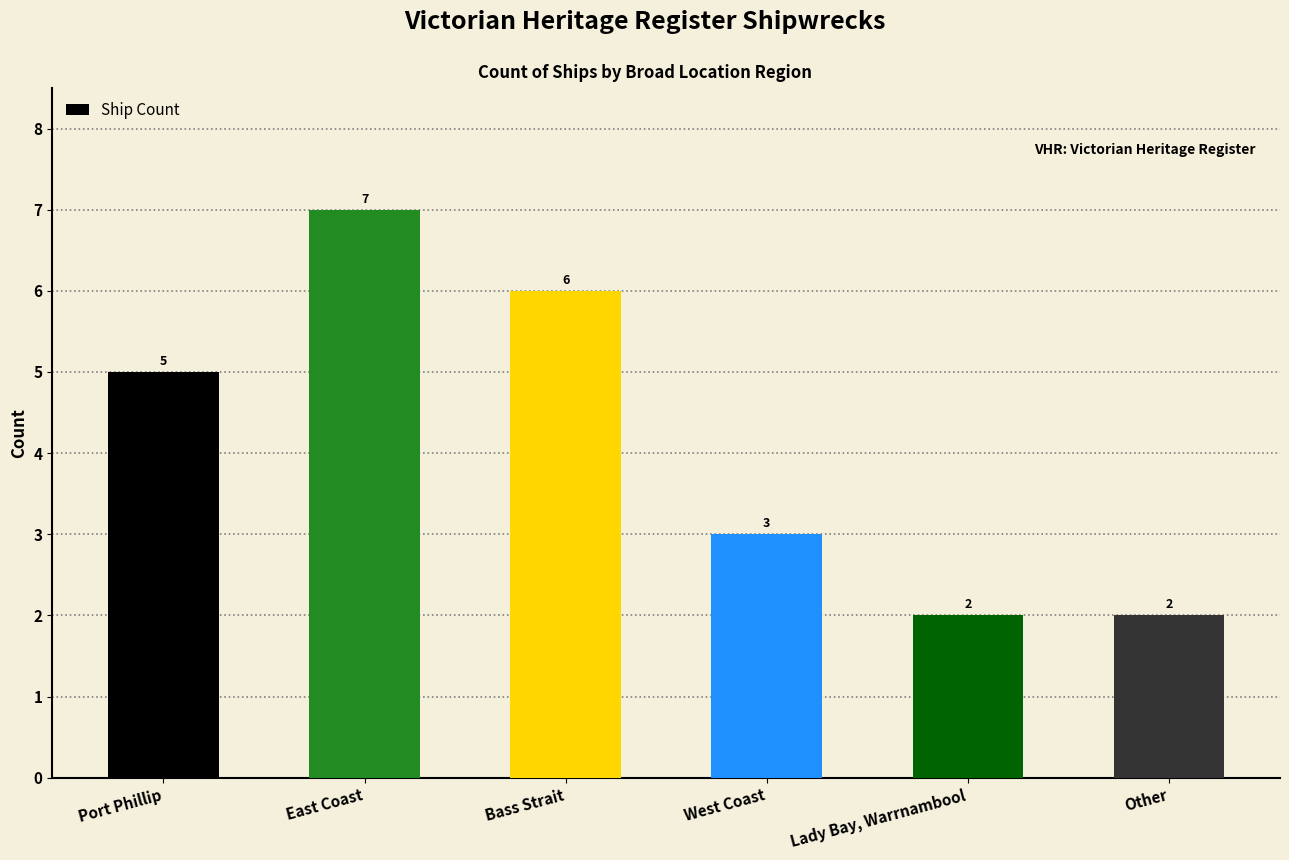

How many values are between 2 and 6?

5